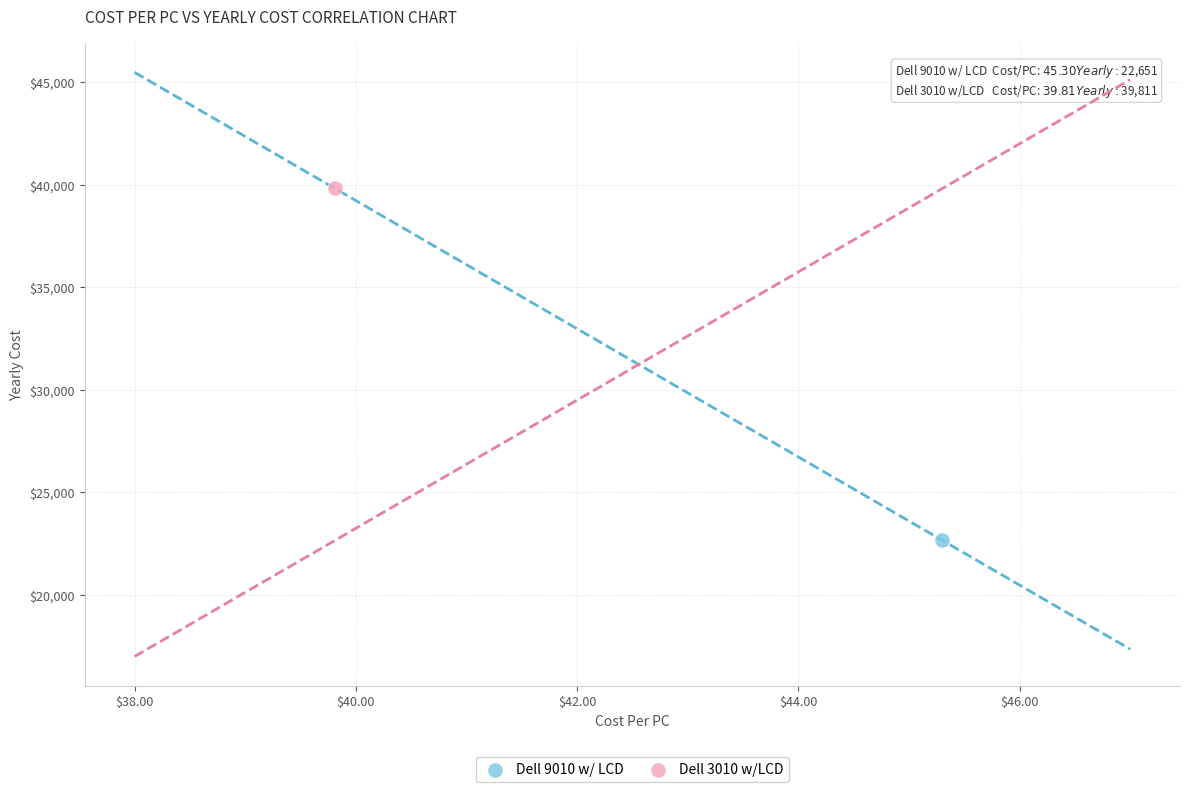

Which series contains the lowest Y value?

Dell 9010 w/ LCD